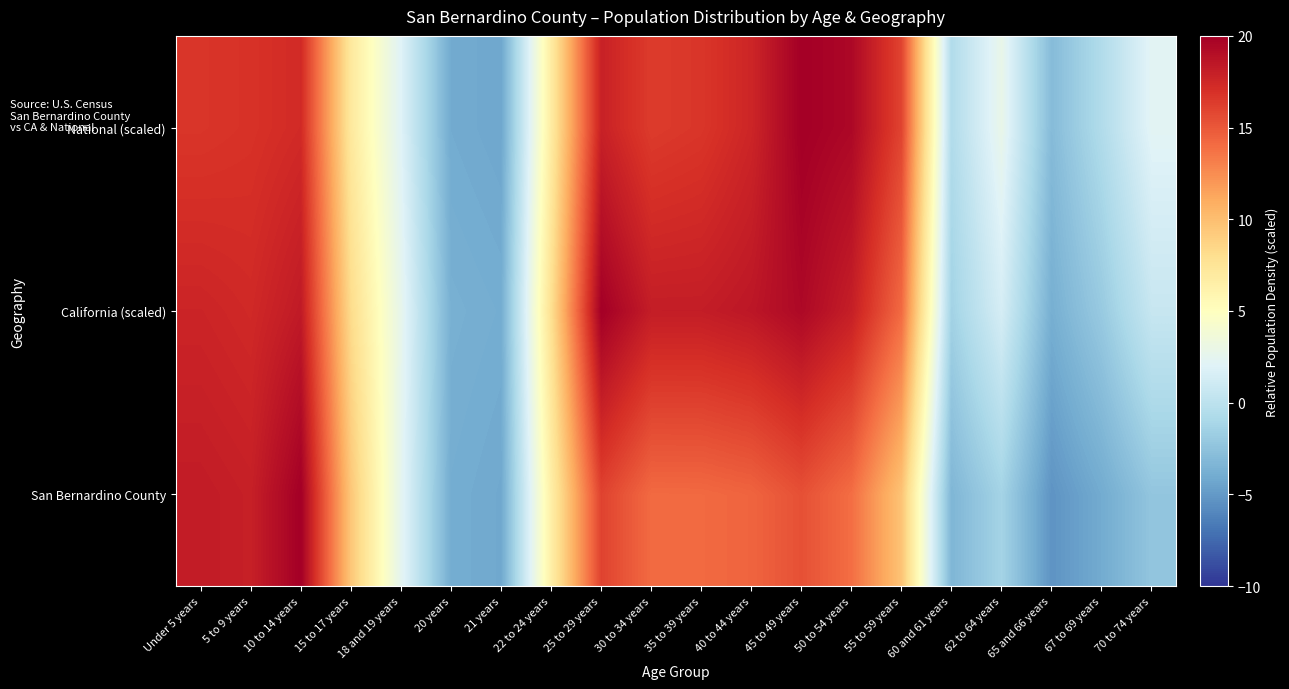

At which category is the sum across all series the highest?

10 to 14 years